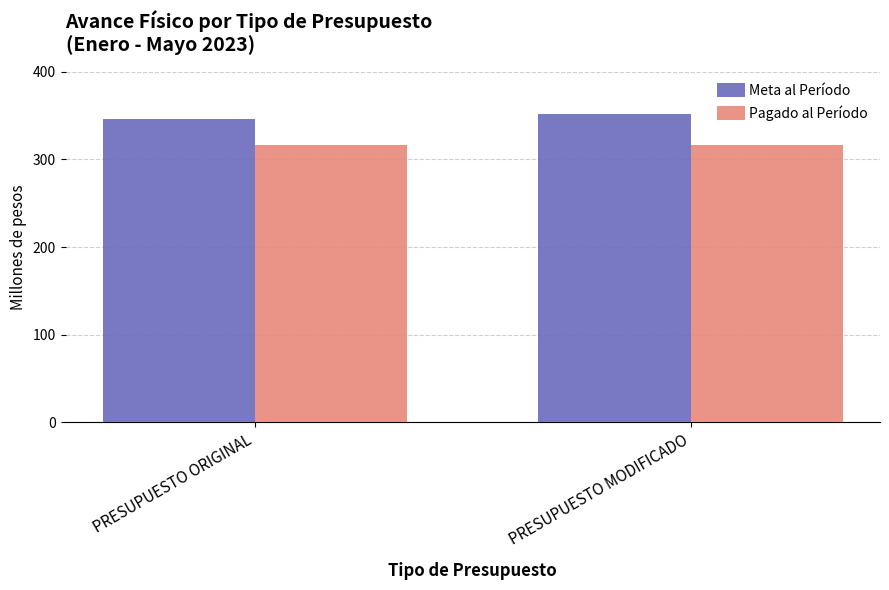

What is the label of the 2nd bar from the right?

PRESUPUESTO ORIGINAL